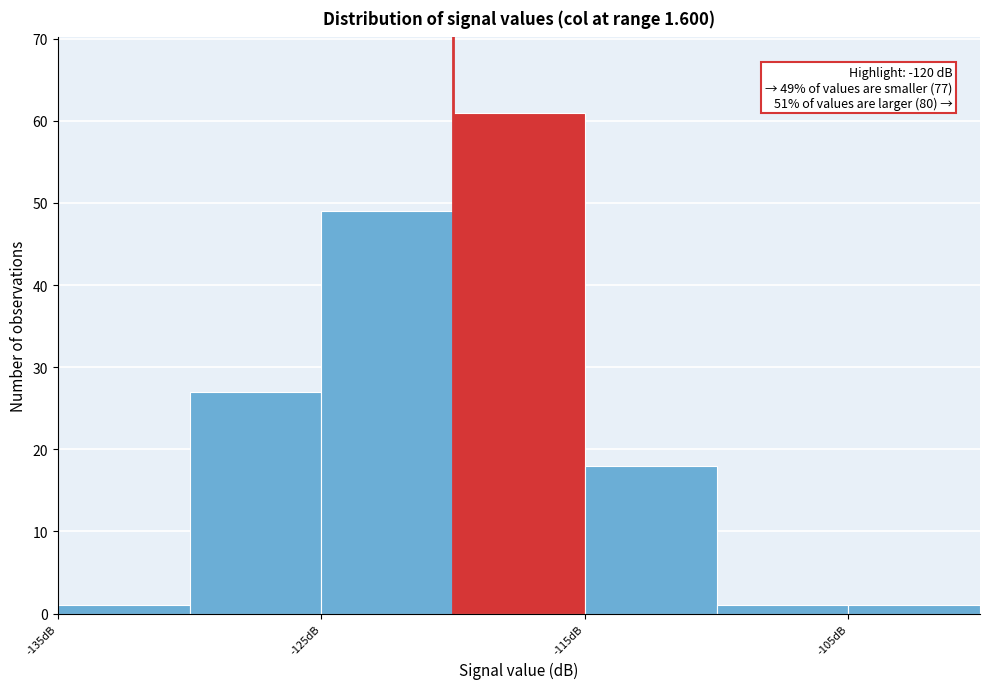

Over which range of the x-axis is the bar tallest?

-120 to -115